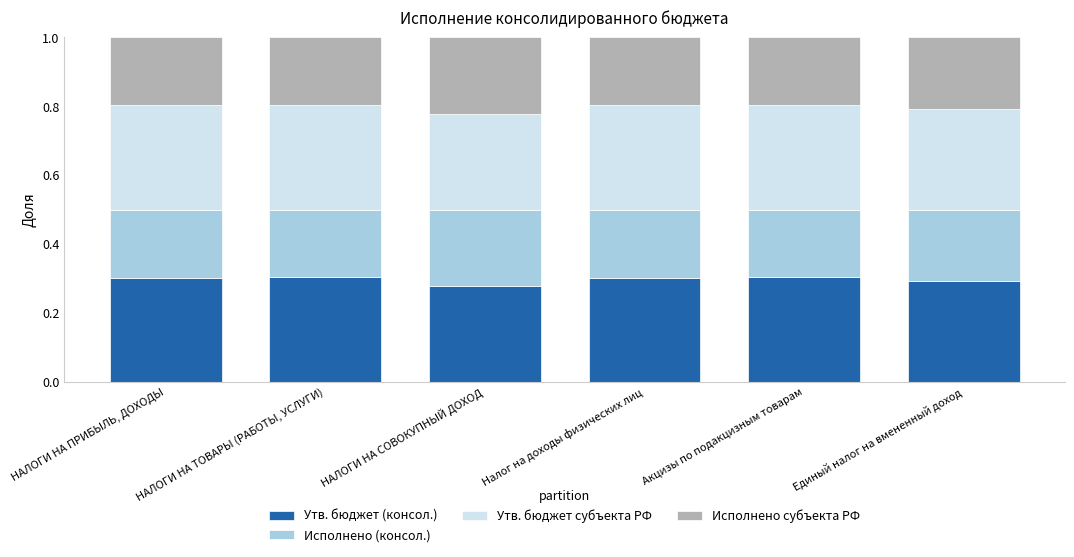

Count the Утв. бюджет (консол.) values in the range 0 to 1.

6